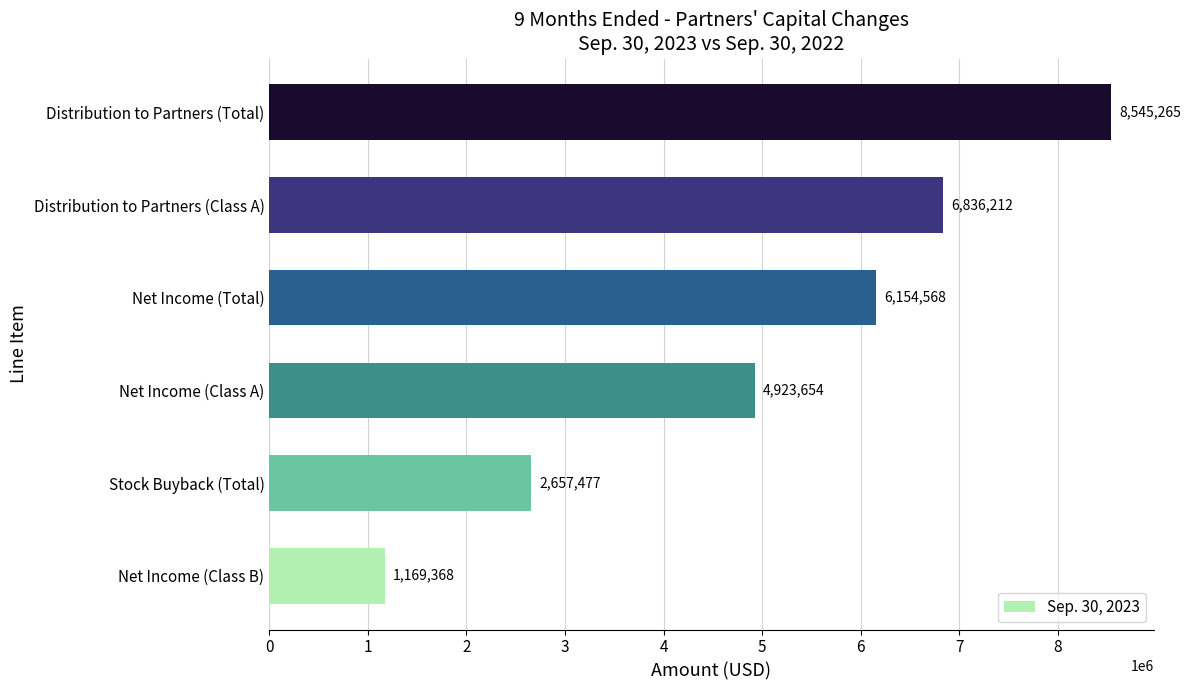

What is the sum of all values?

30286544